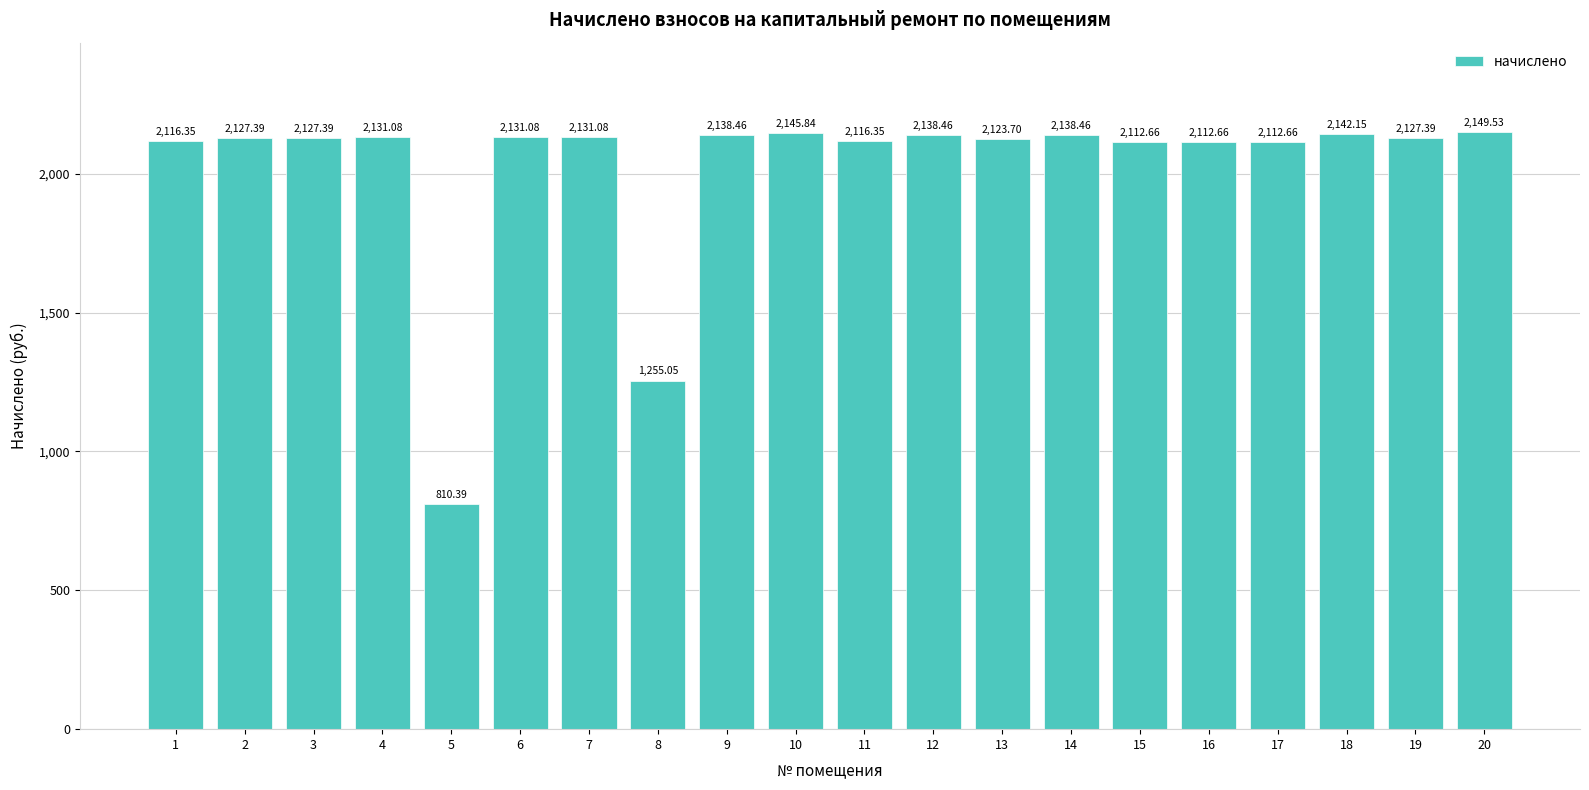

What is the value of the 6th bar from the left?

2131.1